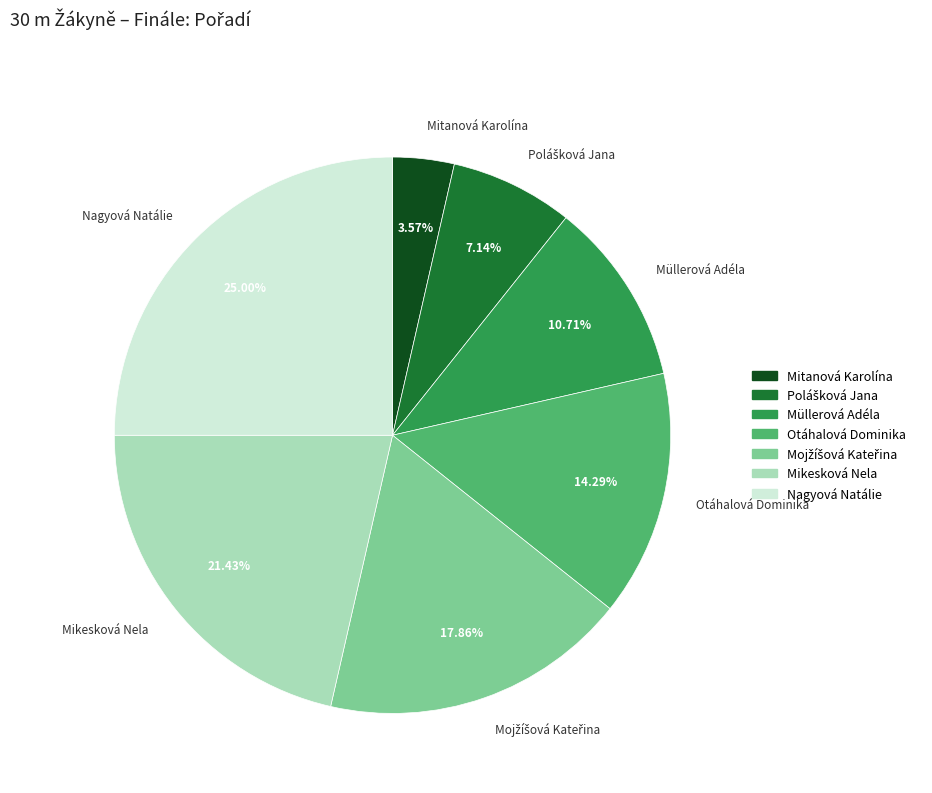

To the nearest percent, what is the average slice percentage?

14%